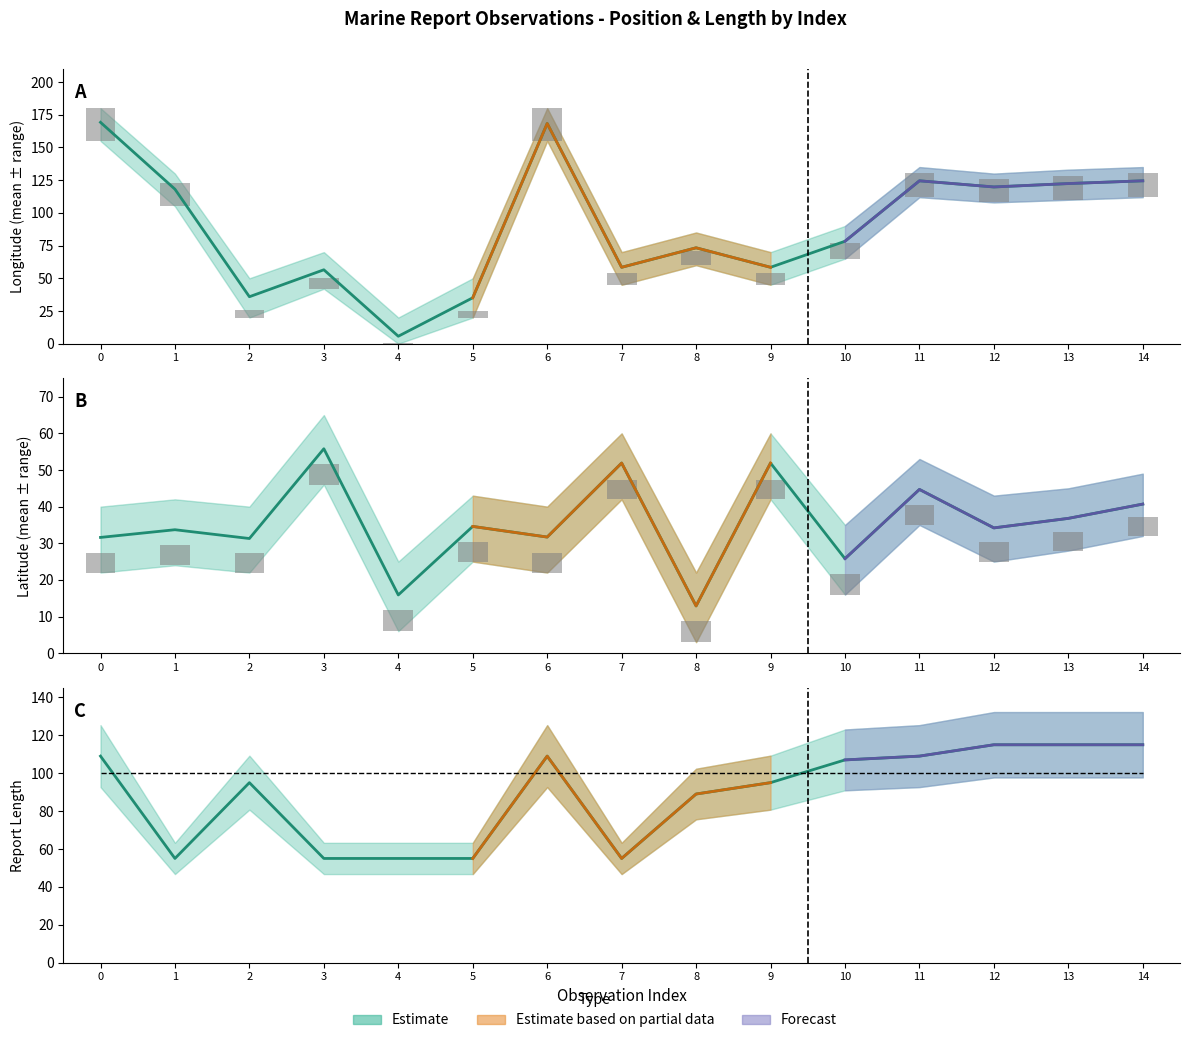

True or false: Reference (100) has a value of 155.8 at 0.

False